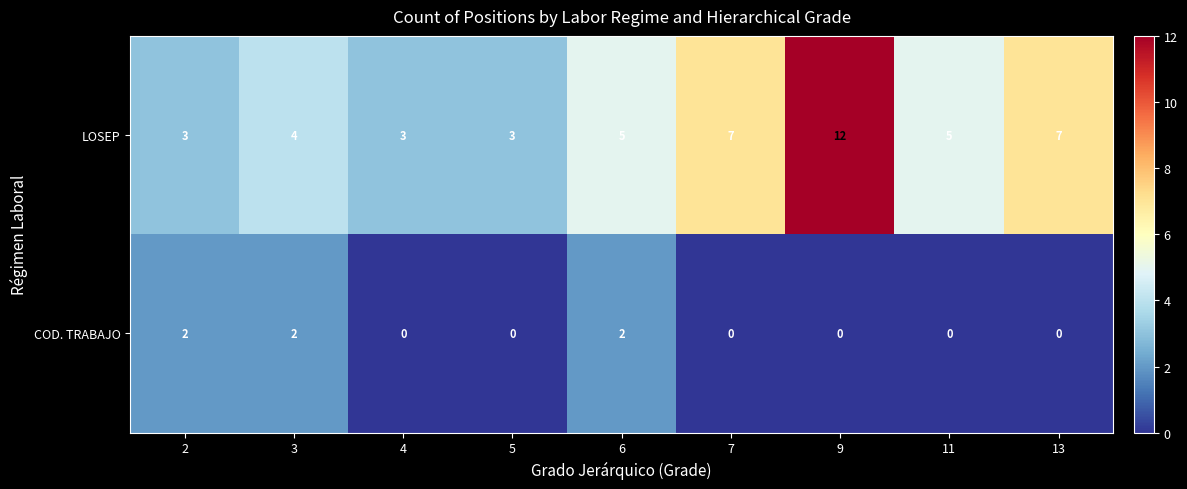

Is it true that LOSEP equals 1 at 3?

False